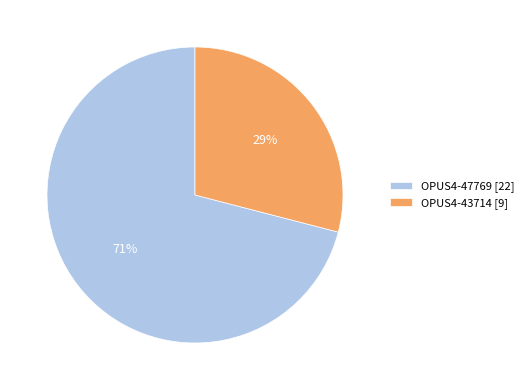

Does any single category account for the majority?

Yes